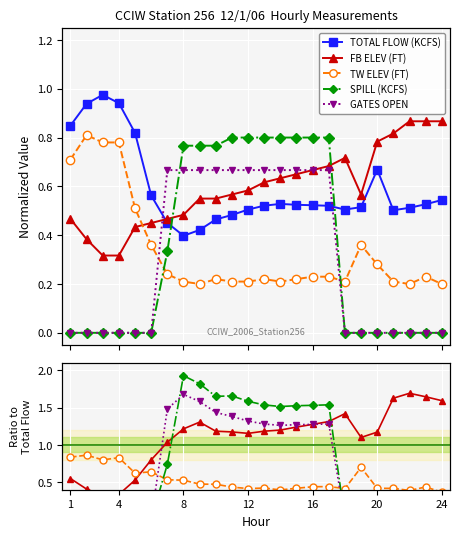

What are all the series names shown in the legend?

TOTAL FLOW (KCFS), FB ELEV (FT), TW ELEV (FT), SPILL (KCFS), GATES OPEN